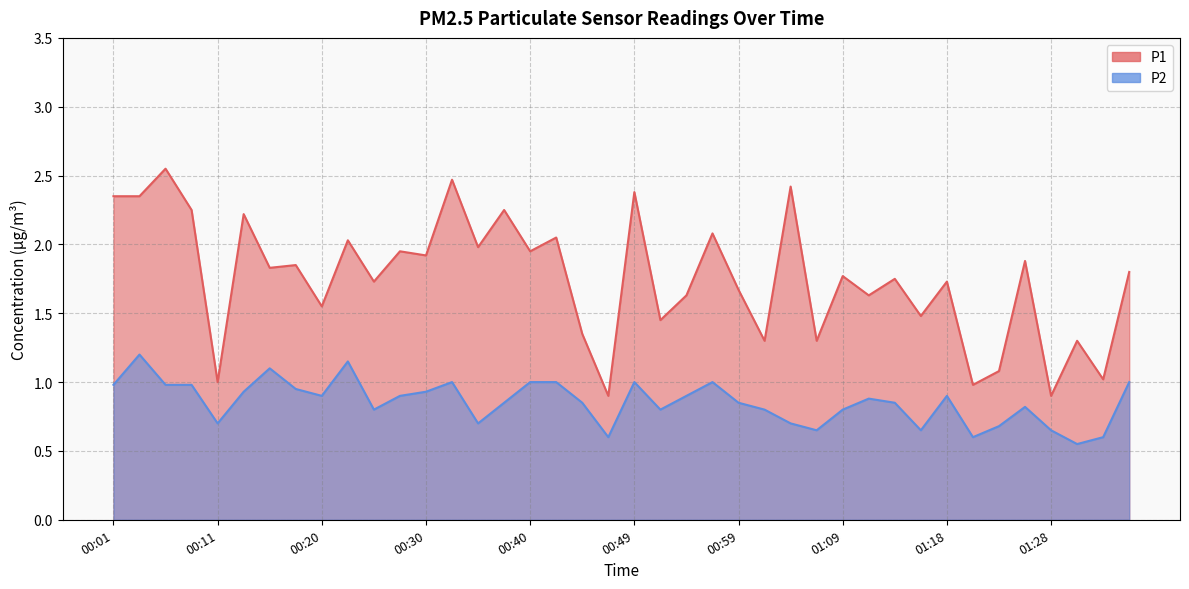

What is the value of the P2 point at the 5th from the left?

0.7